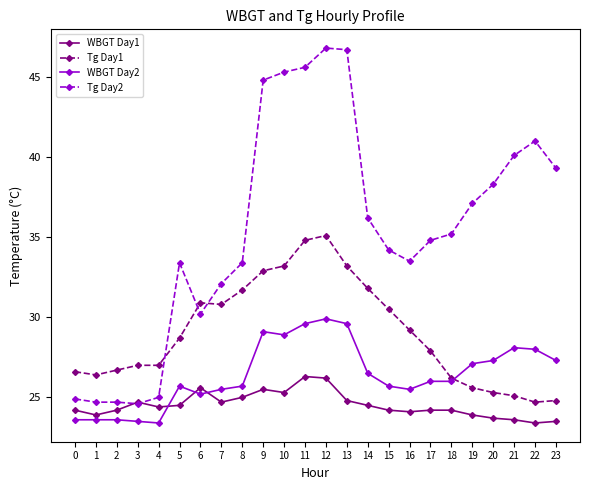

What is the smallest value displayed?

23.4